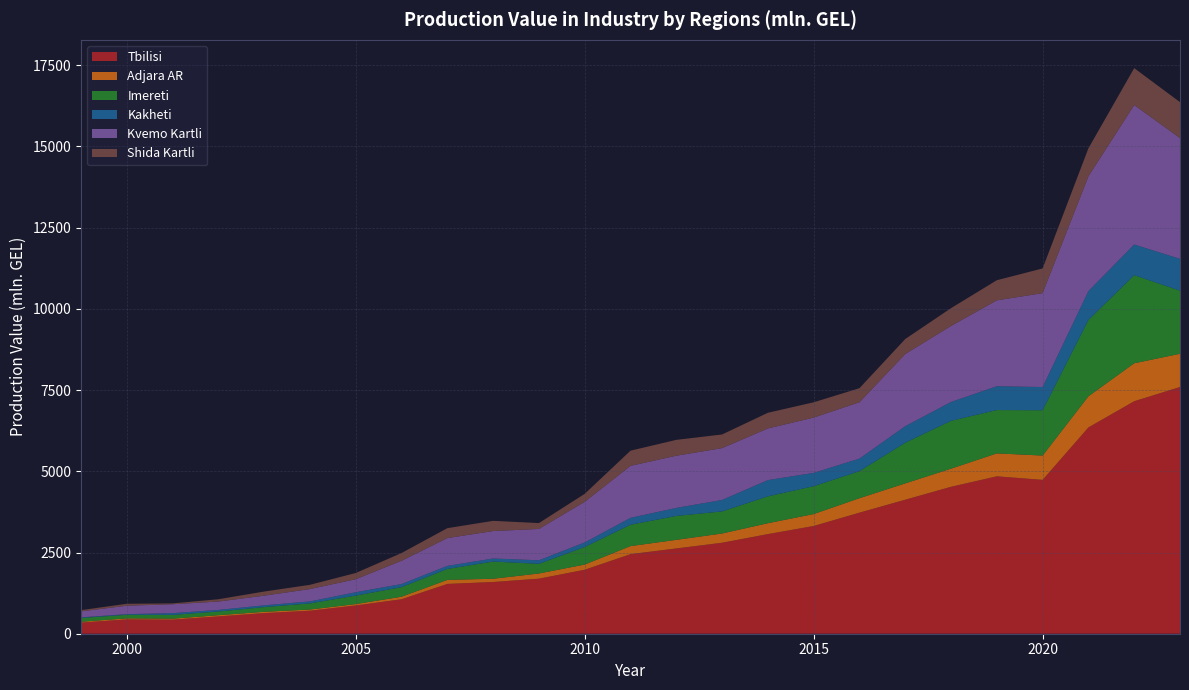

Reading right to left, what are all the values shown in this chart?

Tbilisi: 7593.5	7156.0	6348.9	4735.1	4844.7	4522.1	4124.6	3726.2	3315.6	3066.2	2800.0	2624.6	2449.1	1969.0	1694.0	1591.7	1532.6	1060.9	869.0	707.7	634.1	532.3	432.7	440.8	341.3
Adjara AR: 1023.7	1168.7	959.2	748.8	706.3	558.4	503.2	445.2	368.0	335.5	285.2	264.8	248.2	160.4	160.2	100.7	124.1	78.1	44.0	37.4	41.5	38.0	30.9	31.7	27.9
Imereti: 1940.9	2711.0	2349.1	1394.5	1333.2	1472.3	1251.0	832.0	856.3	826.5	678.9	735.7	657.3	539.8	297.0	529.2	337.3	294.7	259.9	188.4	143.7	113.9	115.6	109.0	115.3
Kakheti: 981.2	944.6	888.6	714.5	734.2	580.7	509.6	387.3	411.0	500.6	353.6	247.6	212.8	141.5	110.0	94.3	95.0	96.0	104.5	61.8	55.5	49.1	55.0	20.7	18.8
Kvemo Kartli: 3716.2	4292.7	3532.8	2889.9	2643.1	2339.6	2221.0	1733.7	1701.6	1589.4	1594.8	1606.1	1599.6	1249.8	963.9	844.7	854.1	715.9	399.8	379.6	296.7	257.0	273.0	259.5	183.6
Shida Kartli: 1106.6	1136.1	862.9	760.7	619.4	548.3	462.0	433.4	471.1	482.5	420.6	488.0	467.3	245.1	180.7	313.6	305.8	238.5	192.0	130.8	126.7	71.4	26.3	60.3	38.9